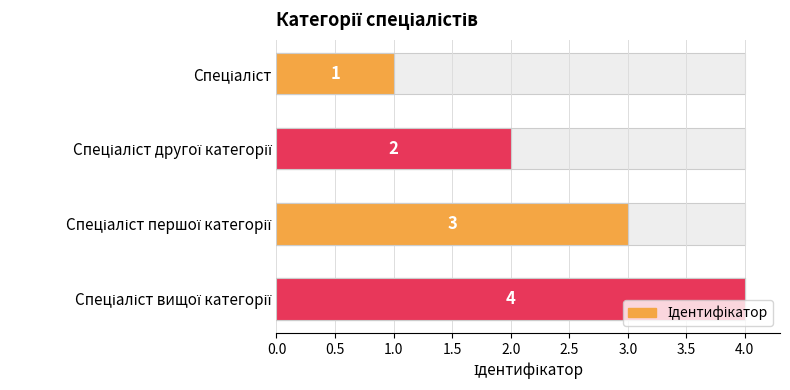

How many data points are less than 3?

2